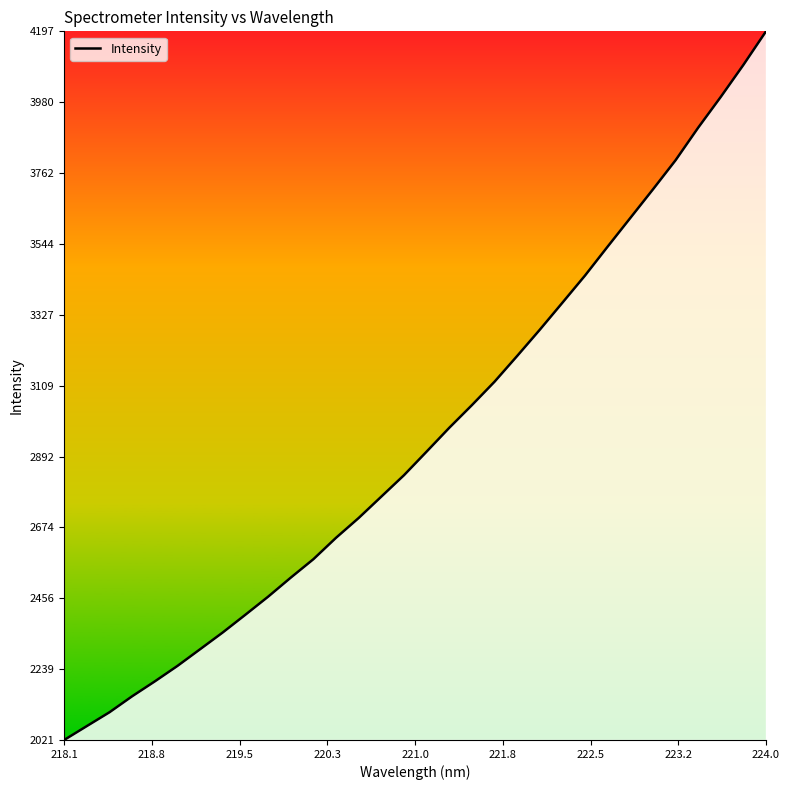

Does the chart display data point markers on the line(s)?

No